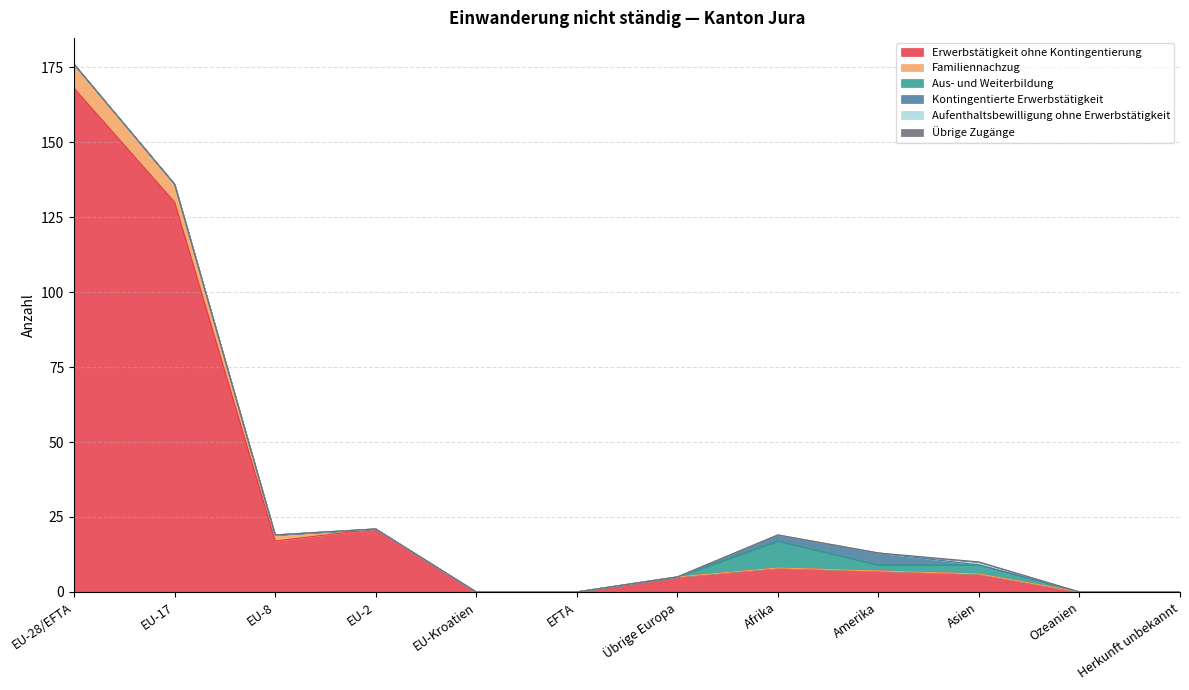

True or false: Aus- und Weiterbildung and Familiennachzug cross at least once.

False